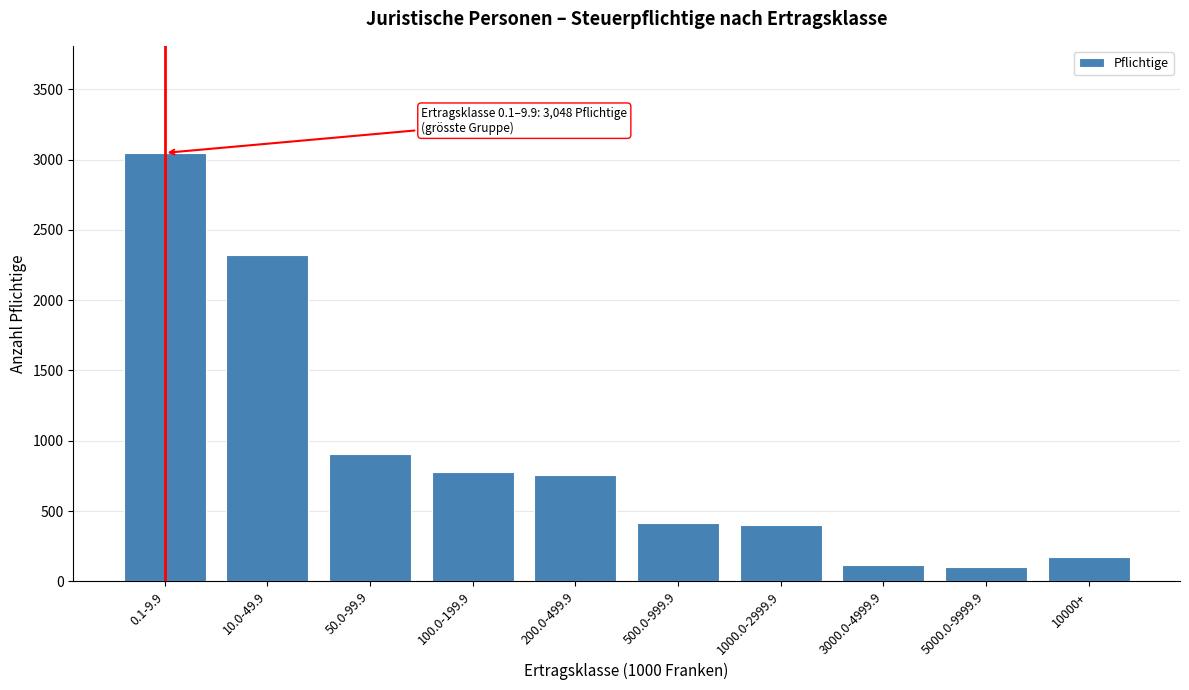

What is the sum of all values?

9025